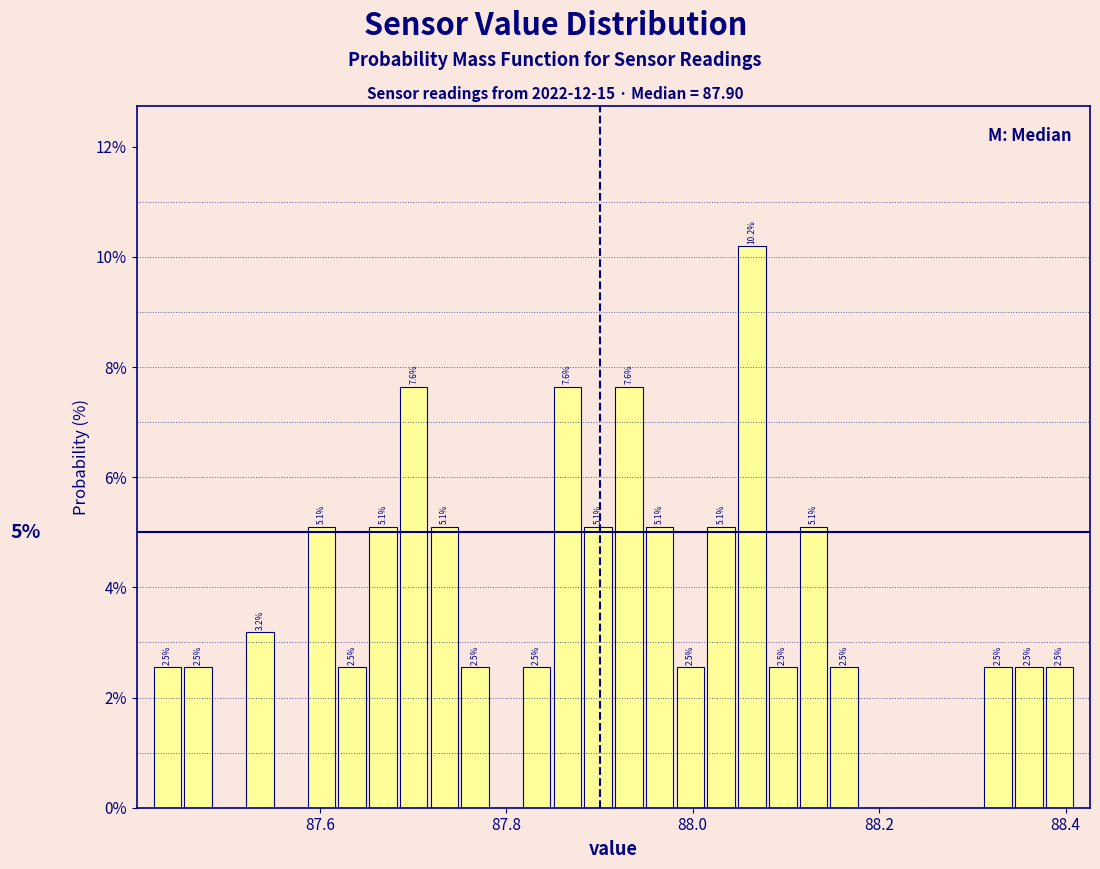

Around what value on the x-axis is the tallest bar? Give the approximate position of its centre, as read against the axis.

88.06